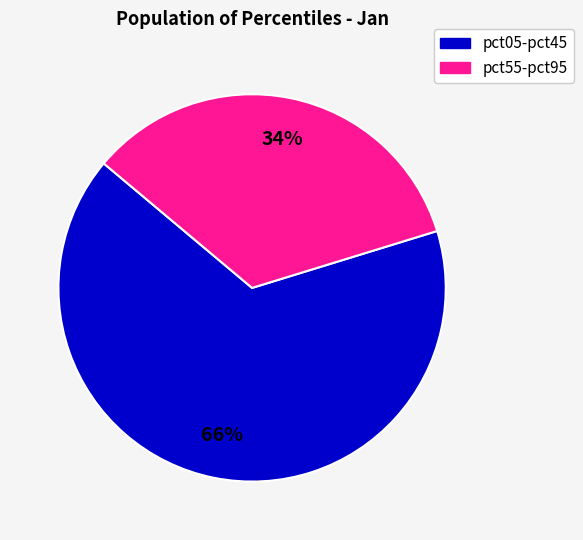

To the nearest percent, what is the difference between the largest and smallest slice percentages?

32%